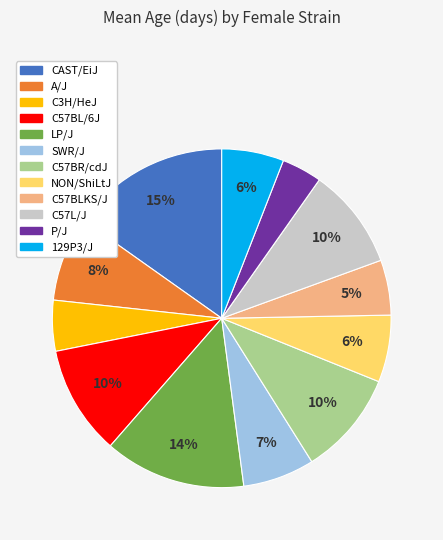

Count the number of slices in the pie.

12